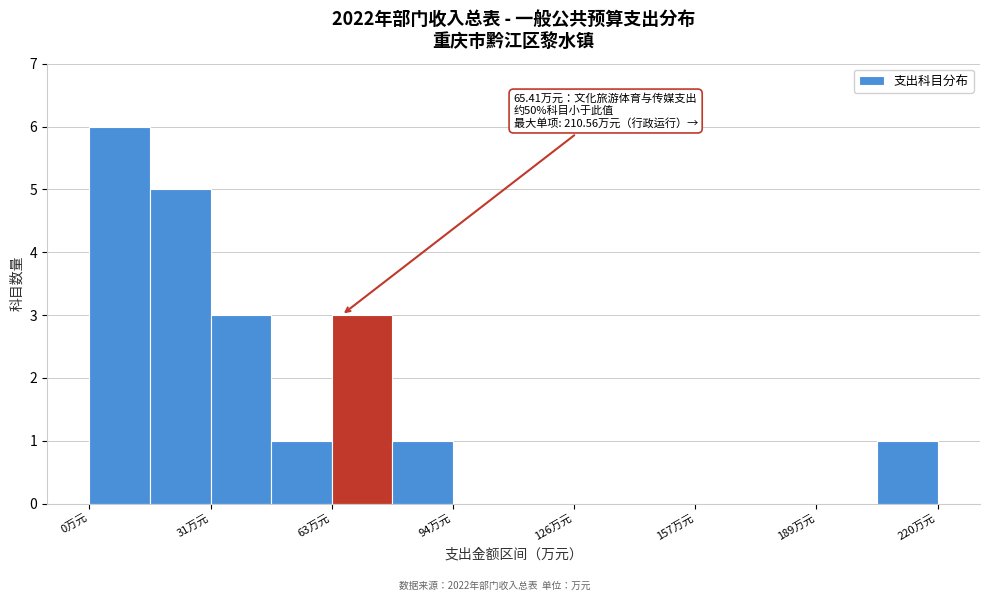

Read against the x-axis, roughly where is the centre of the tallest bar?

10